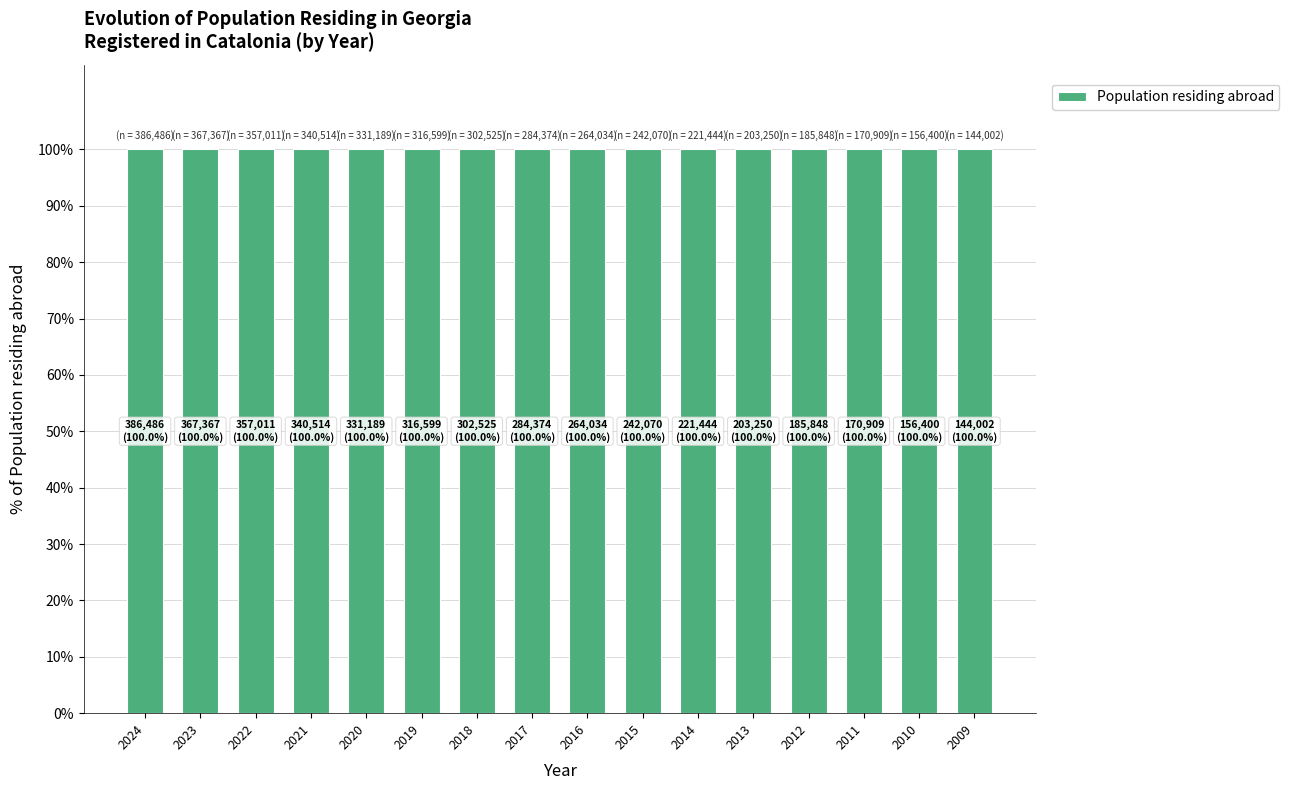

What is the average value?

267126